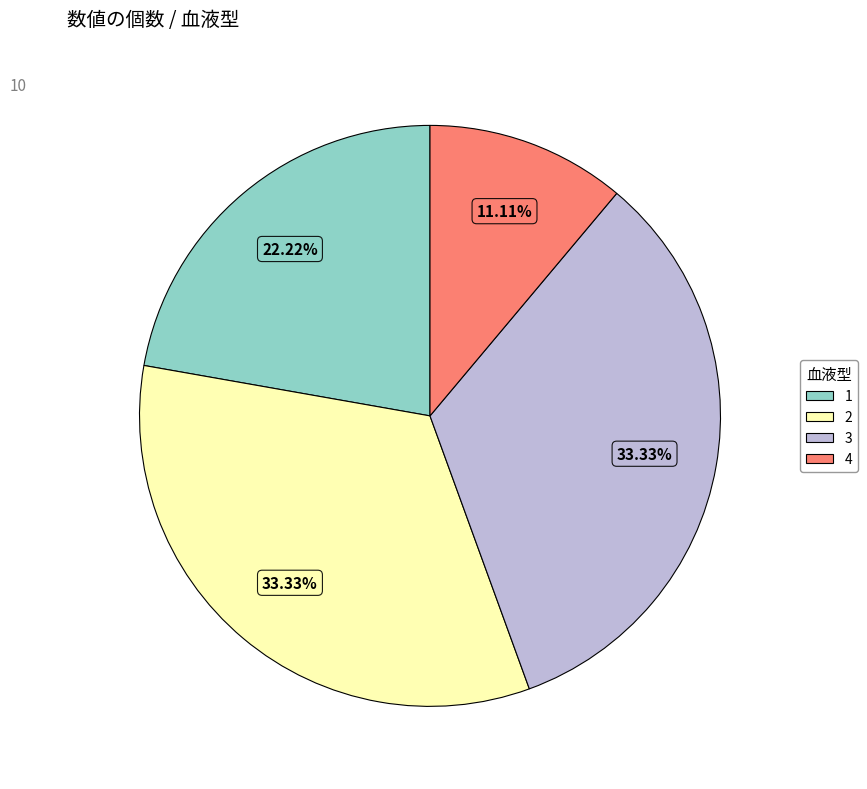

What percentage is the 4 slice, to the nearest percent?

11%